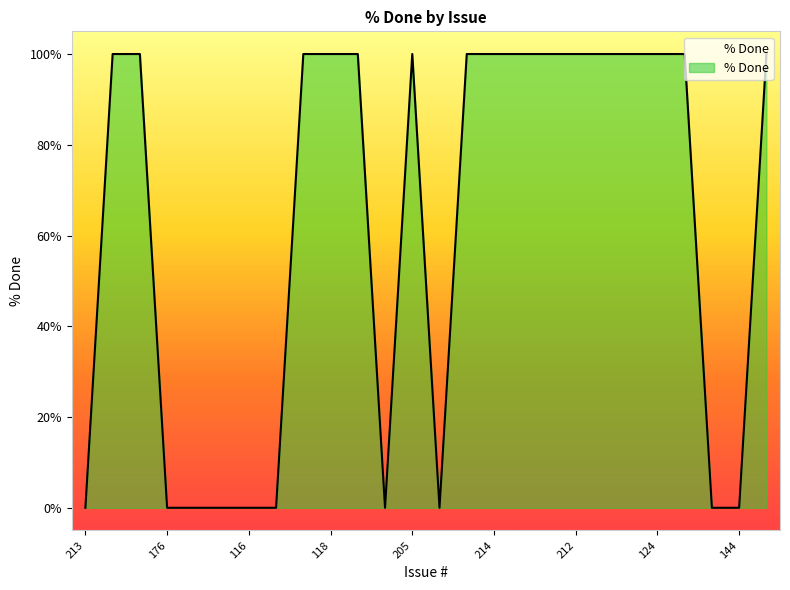

What is the difference between the maximum and minimum values?

100